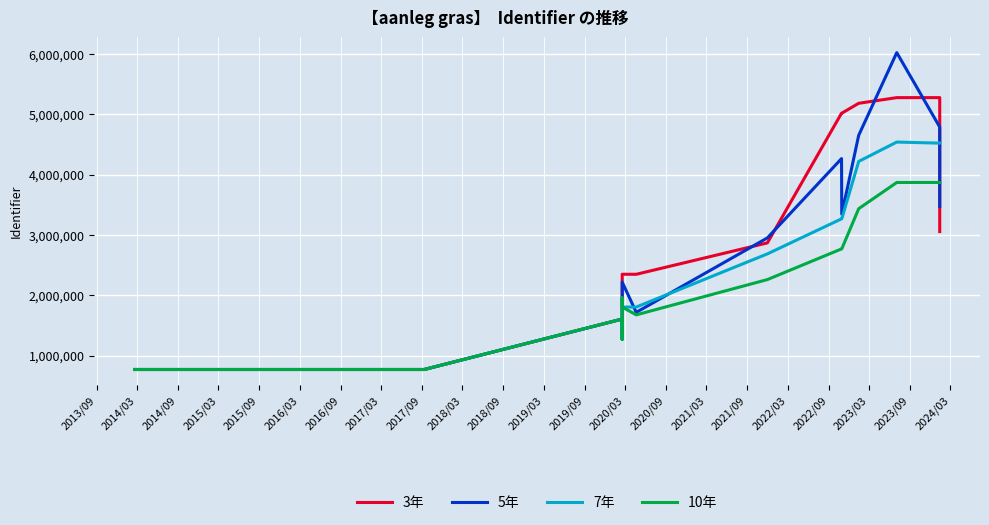

Rank the series by their average value, from highest to lowest.

3年, 5年, 7年, 10年